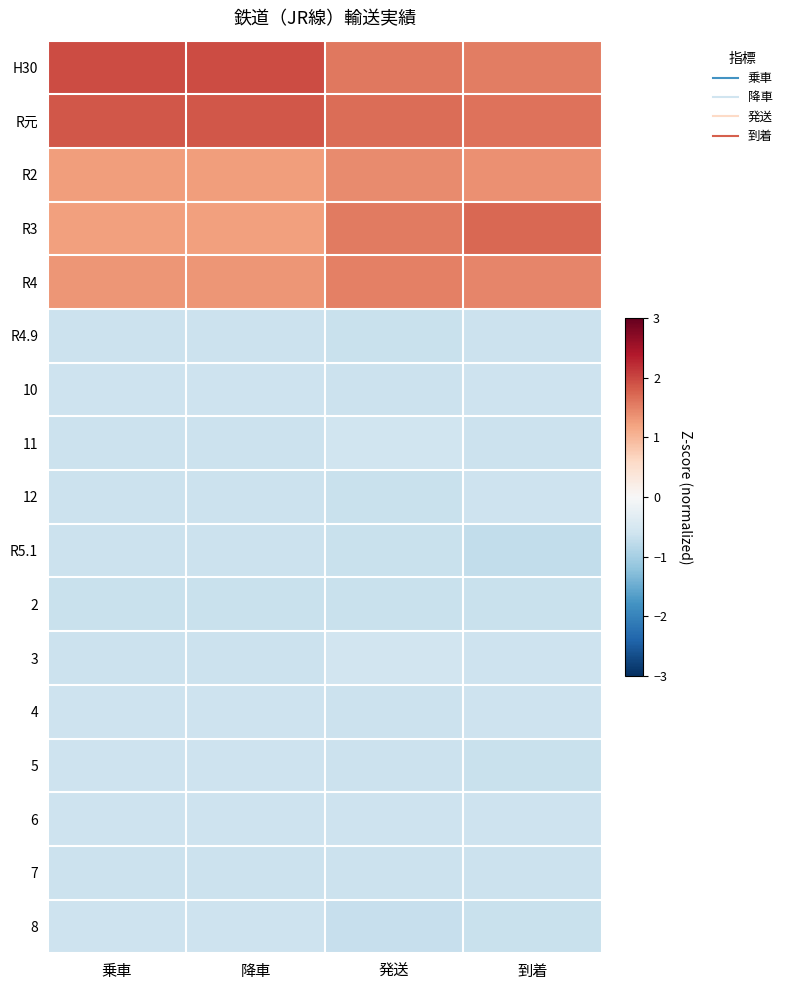

How many categories are shown in the chart?

4